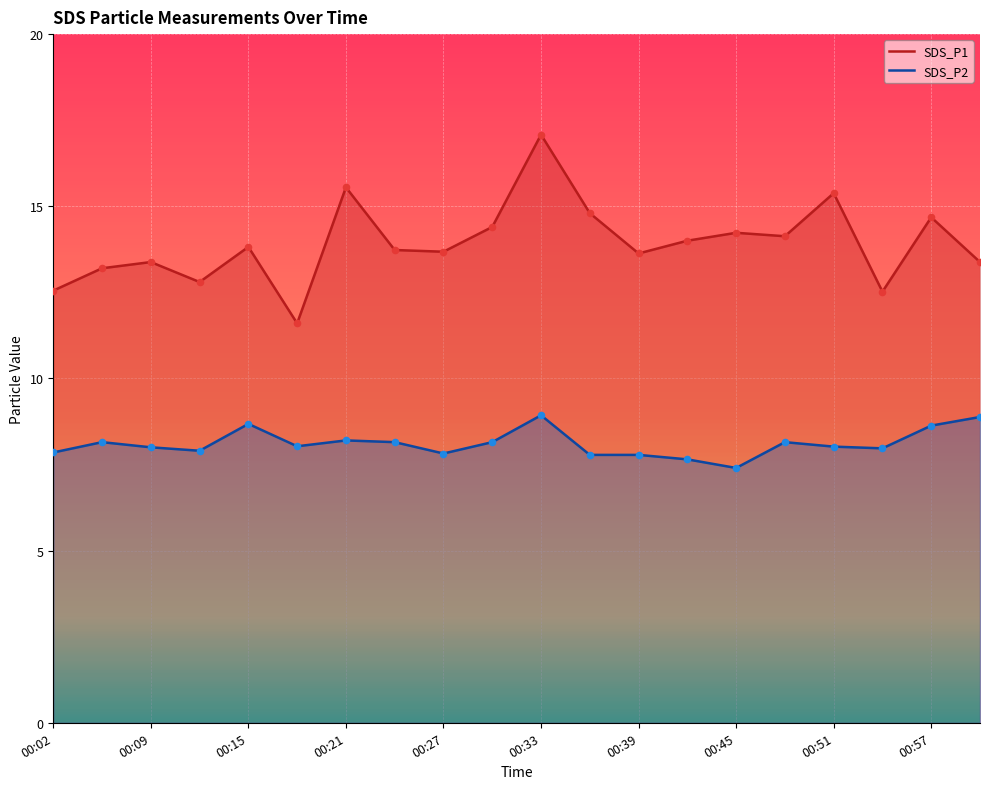

Which series reaches the maximum Y coordinate?

SDS_P1